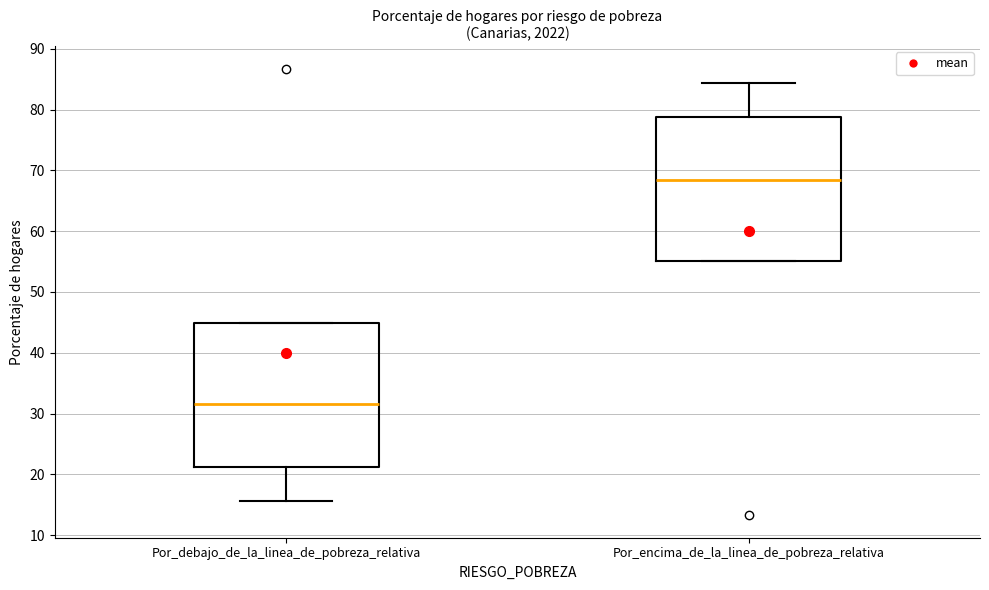

Reading left to right, transcribe this box plot: for each box, give where its median line is, the range the box spans, and where its two whiskers end, as read against the y-axis. The values are not printed on the chart, so give them approximately, as read against the axis.

Por_debajo_de_la_linea_de_pobreza_relativa: median 32, box 21 to 45, whiskers 16 to 45
Por_encima_de_la_linea_de_pobreza_relativa: median 68, box 55 to 79, whiskers 55 to 84